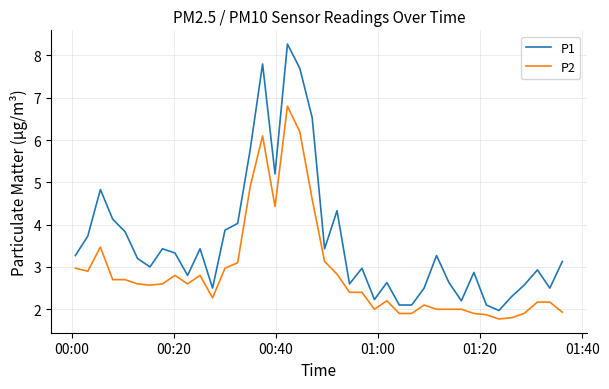

What is the highest value of the P2 series?

6.8